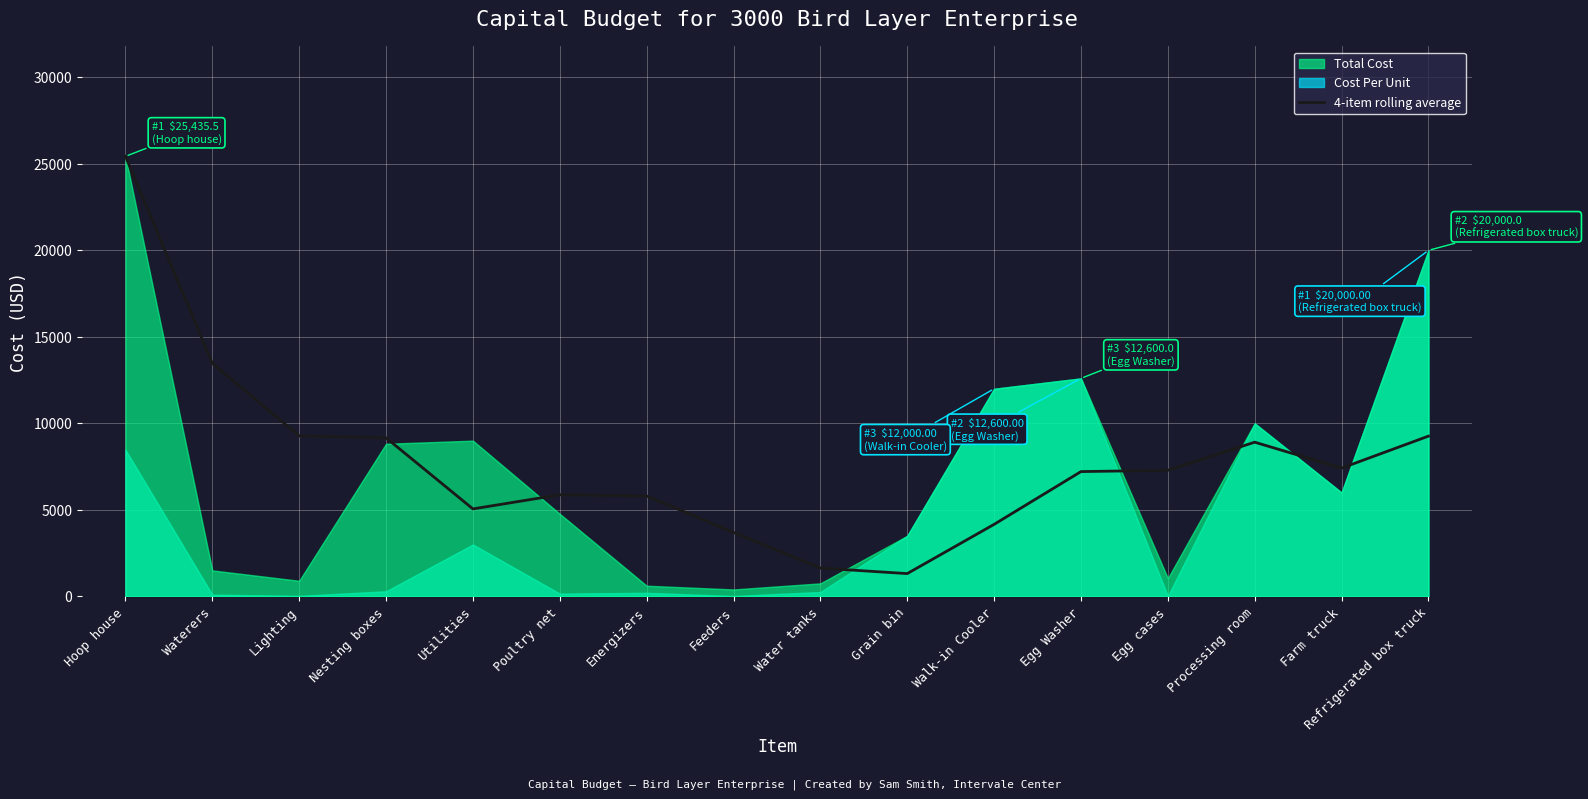

The 4-item rolling average series shows 9261.9 at Refrigerated box truck. True or false?

True